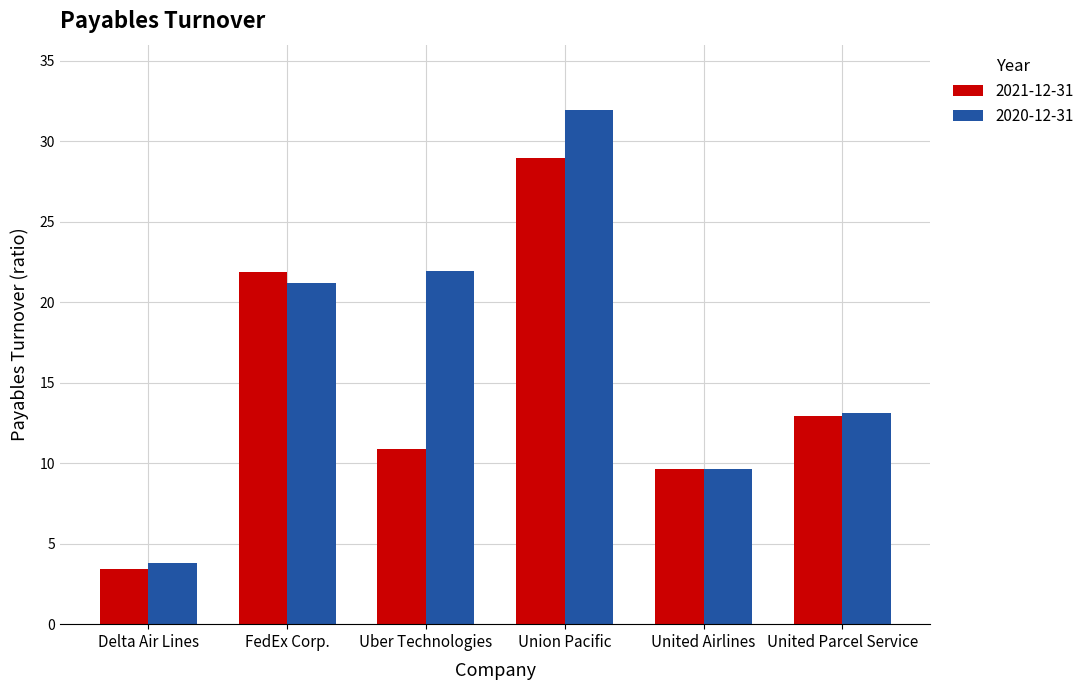

What is the value of the 2021-12-31 bar at the 4th from the left?

29.0